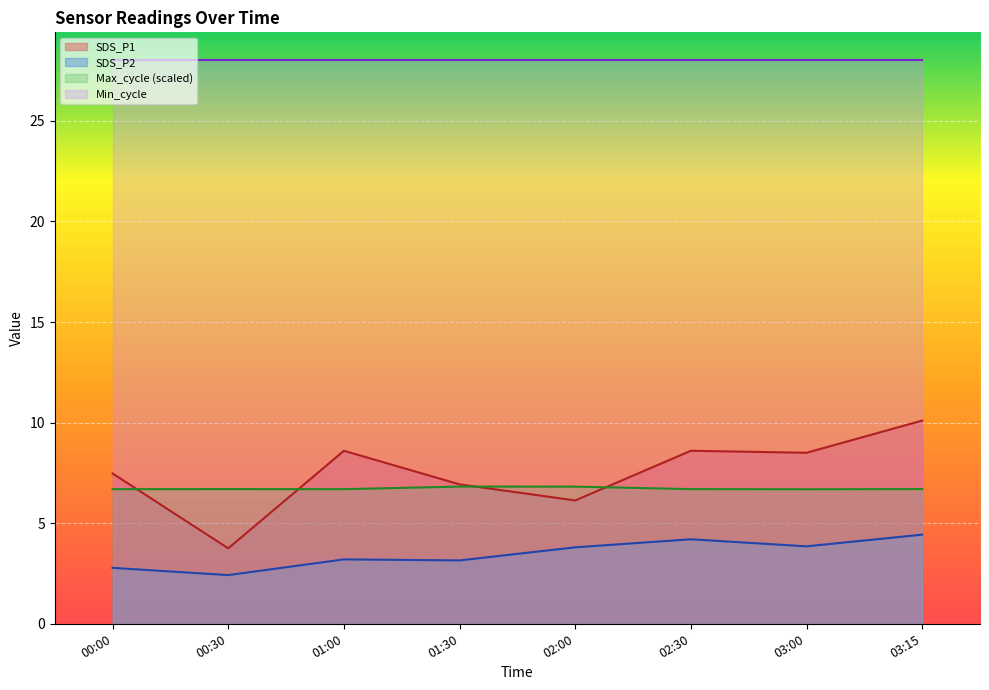

Which series has the largest total across all categories?

Min_cycle